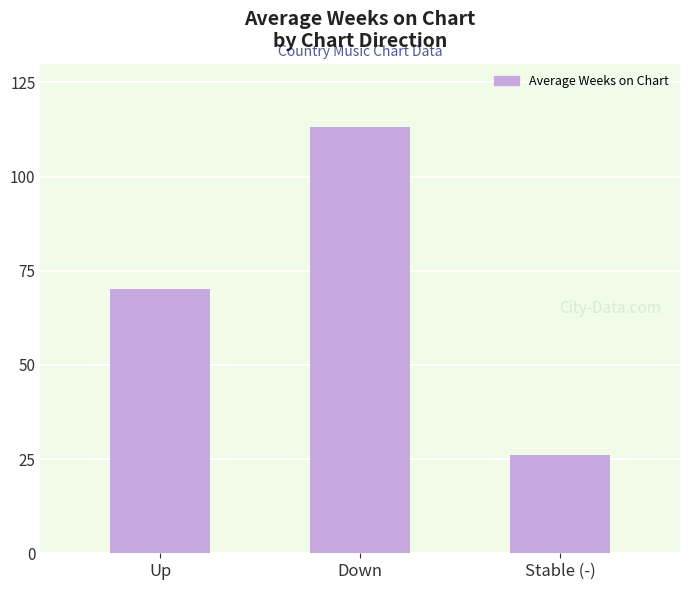

What position from the left is Stable (-)?

3